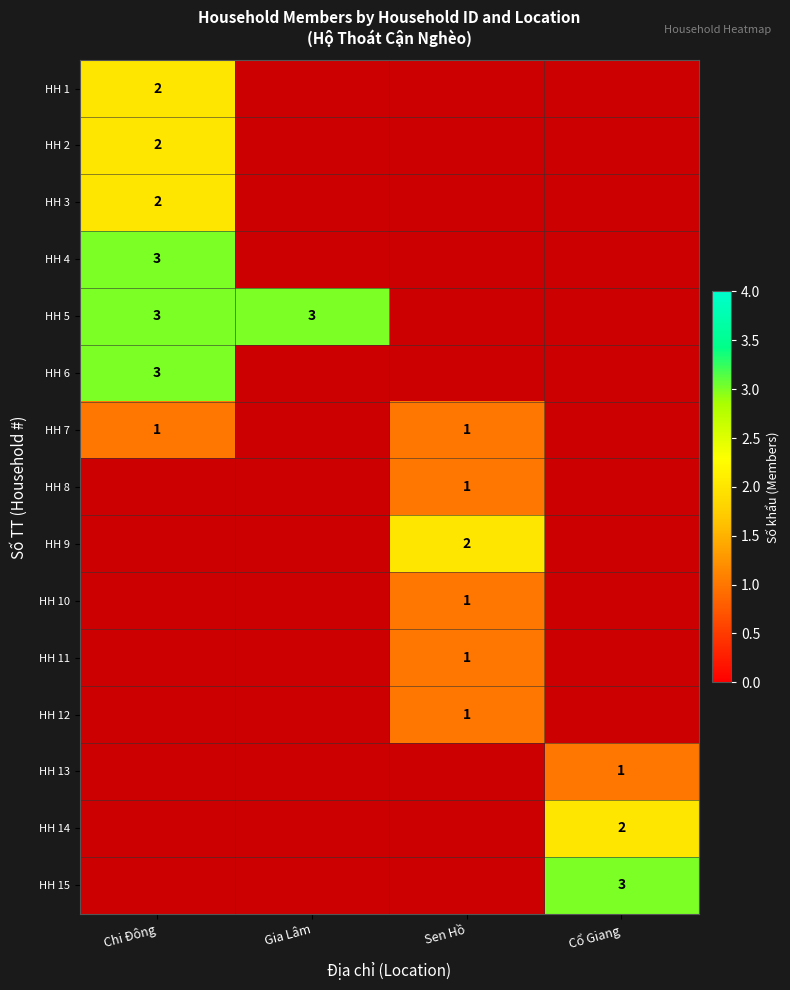

The HH 1 series shows 2 at Chi Đông. True or false?

True